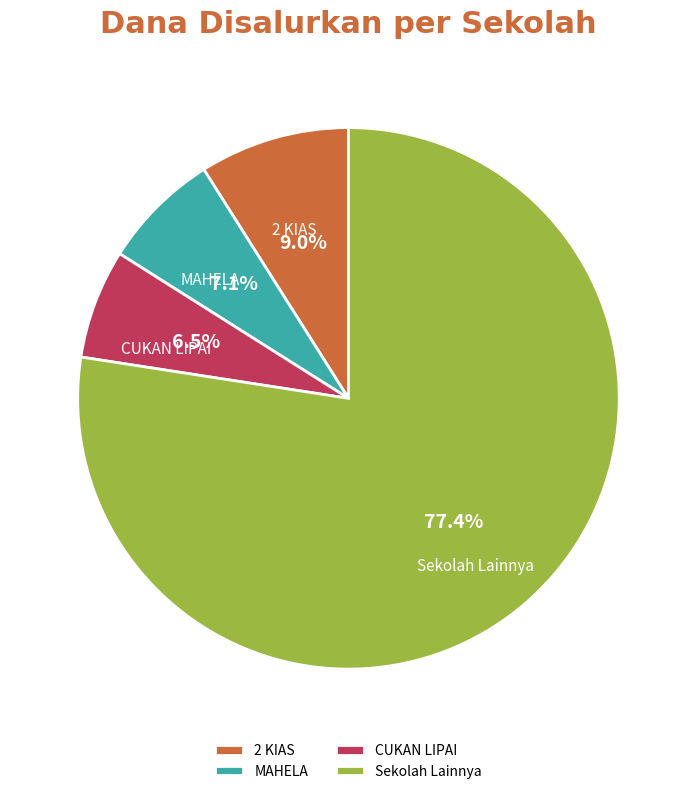

Which has a higher value, CUKAN LIPAI or Sekolah Lainnya?

Sekolah Lainnya